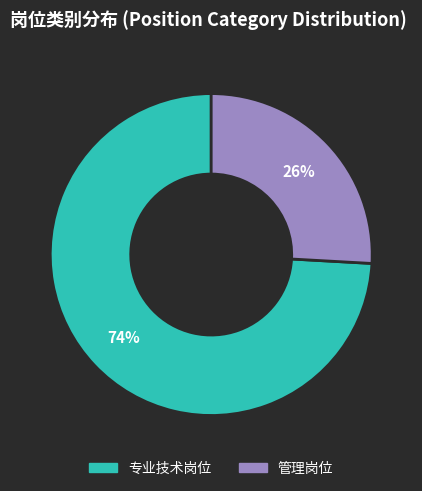

How many slices are in this pie chart?

2